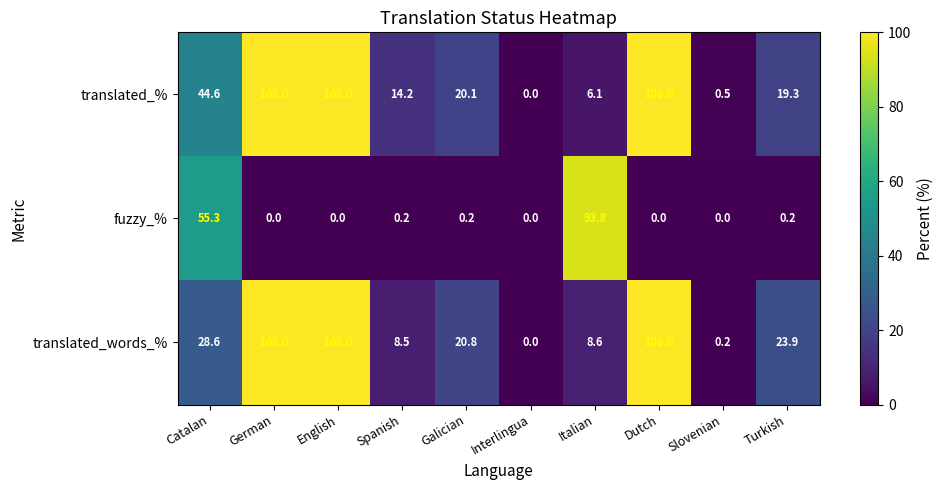

Where is translated_words_% nearest to the value 50?

Catalan